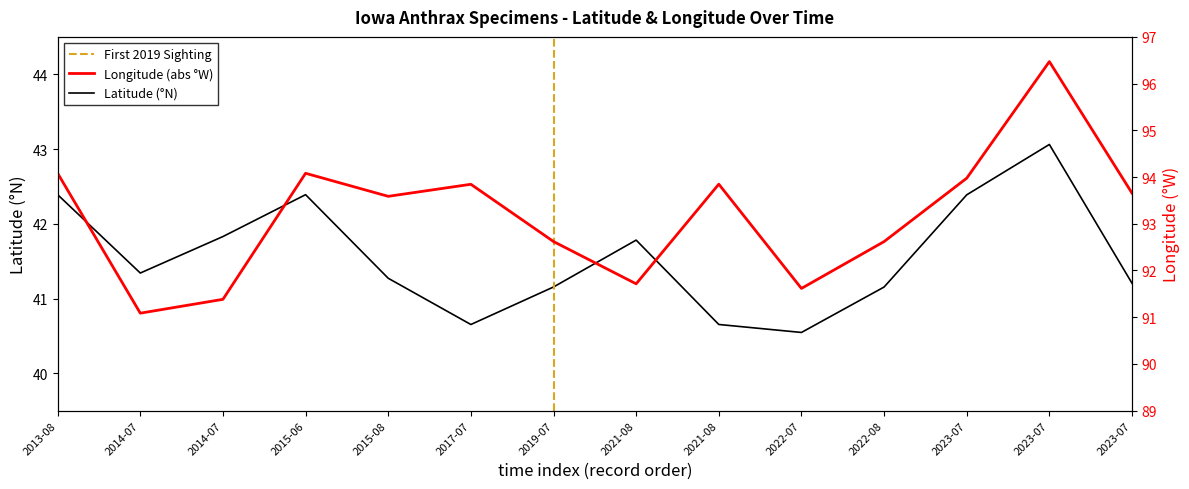

True or false: Latitude and Longitude cross at least once.

False